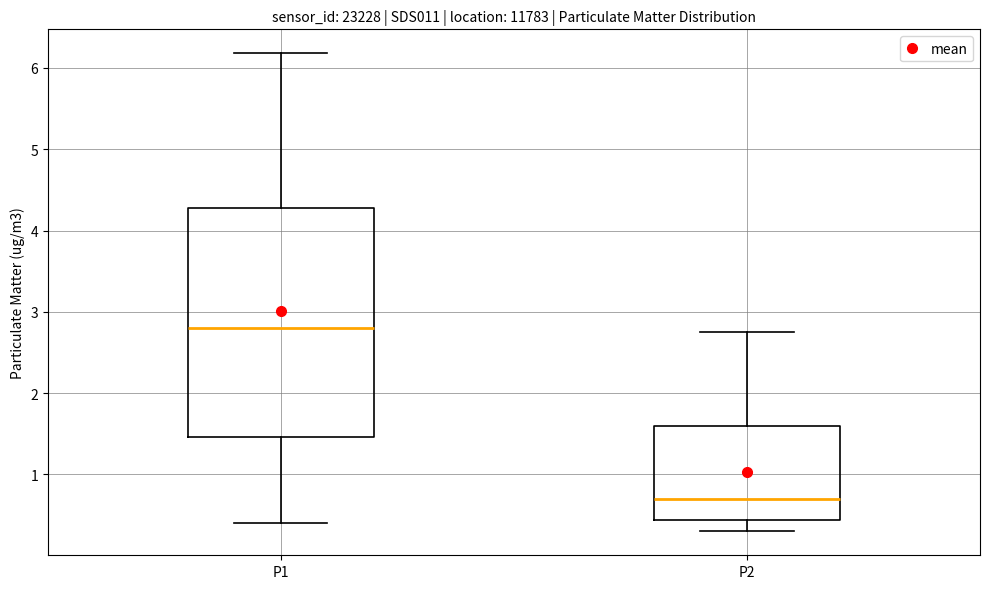

Reading left to right, read every box against the y-axis: the position of its median line, the range the box covers, and the ends of its whiskers. The values are not printed on the chart, so give them approximately, as read against the axis.

P1: median 2.8, box 1.5 to 4.3, whiskers 0.4 to 6.2
P2: median 0.7, box 0.4 to 1.6, whiskers 0.3 to 2.8